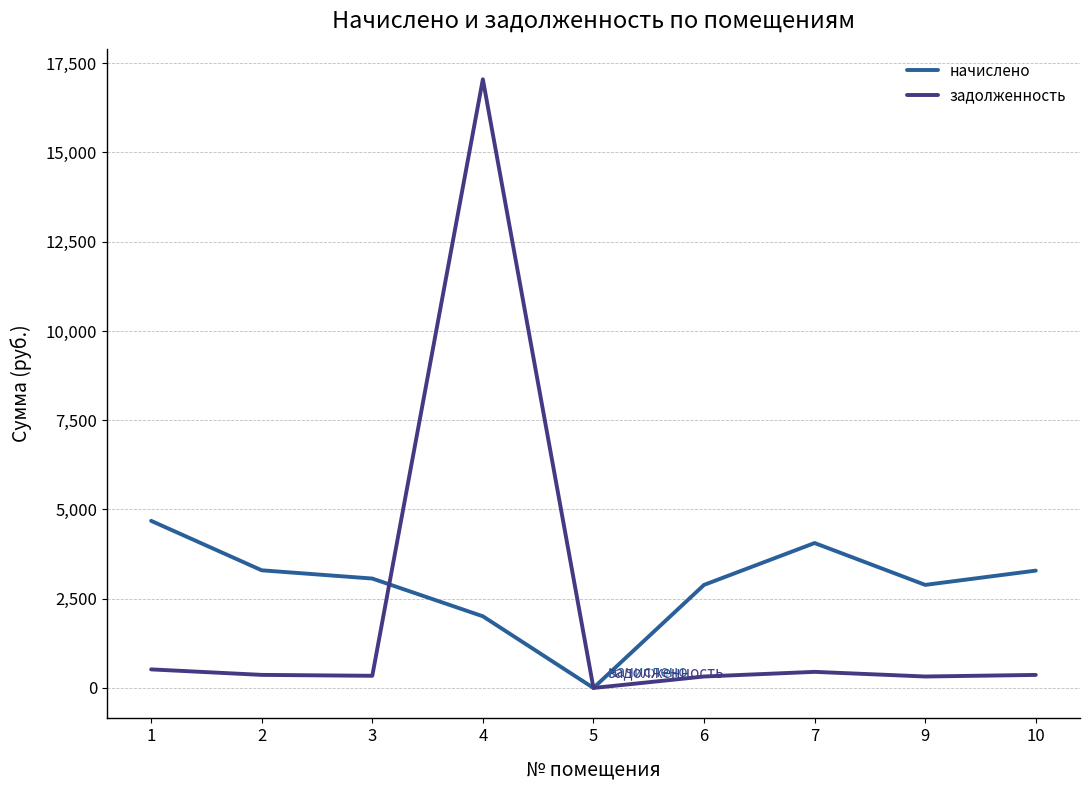

Read the начислено value at 2.

3295.6